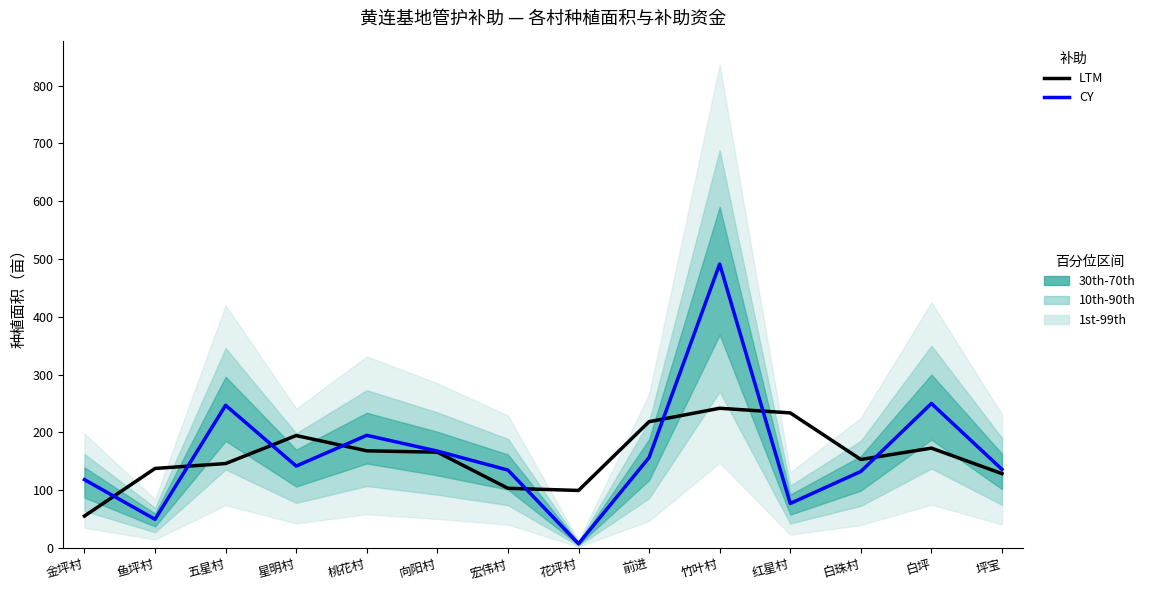

True or false: CY and LTM intersect in this chart.

True